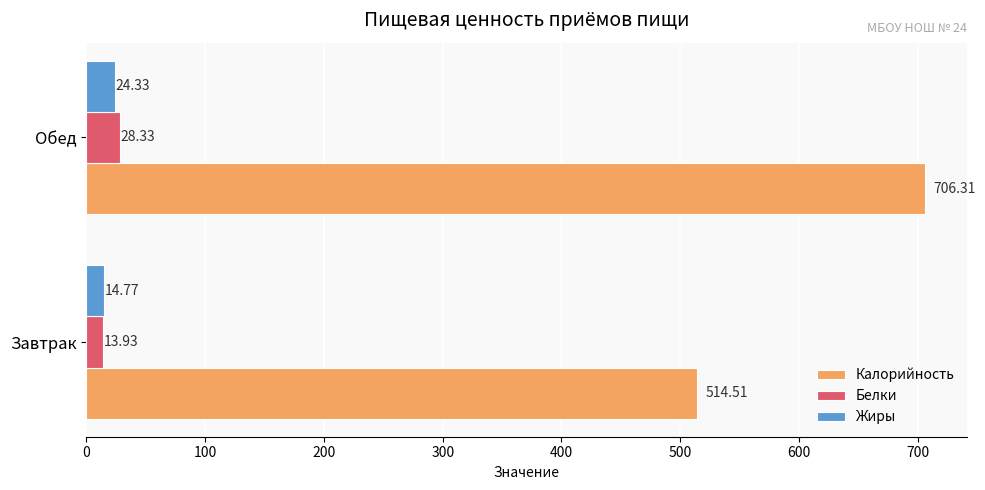

What is the sum of all Жиры values?

39.1